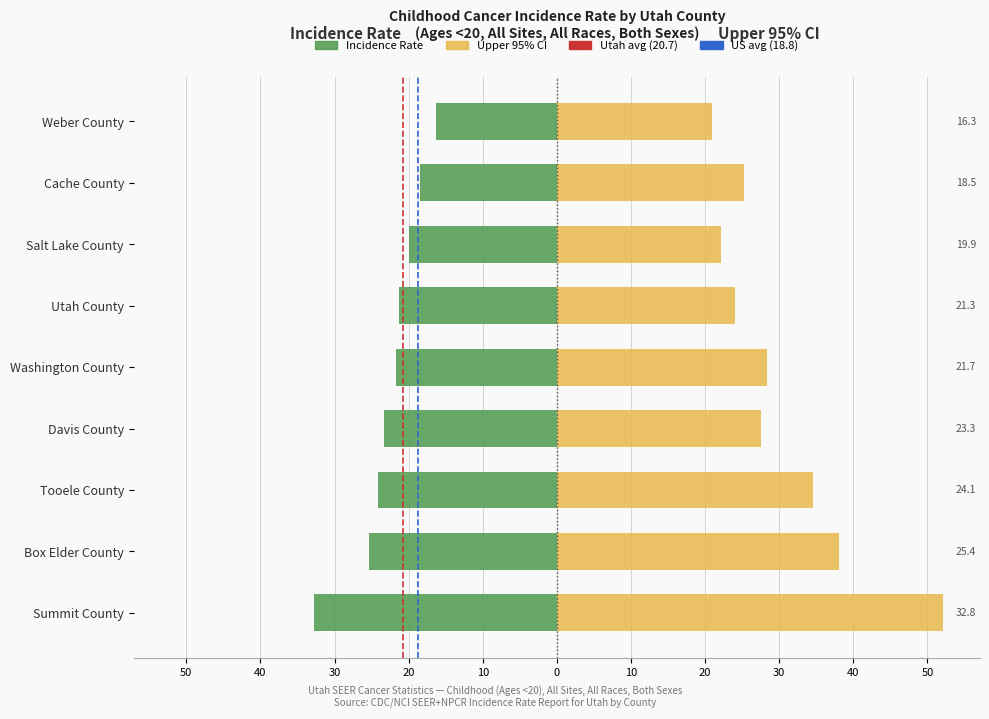

What is the label of the 3rd bar from the left?

Tooele County